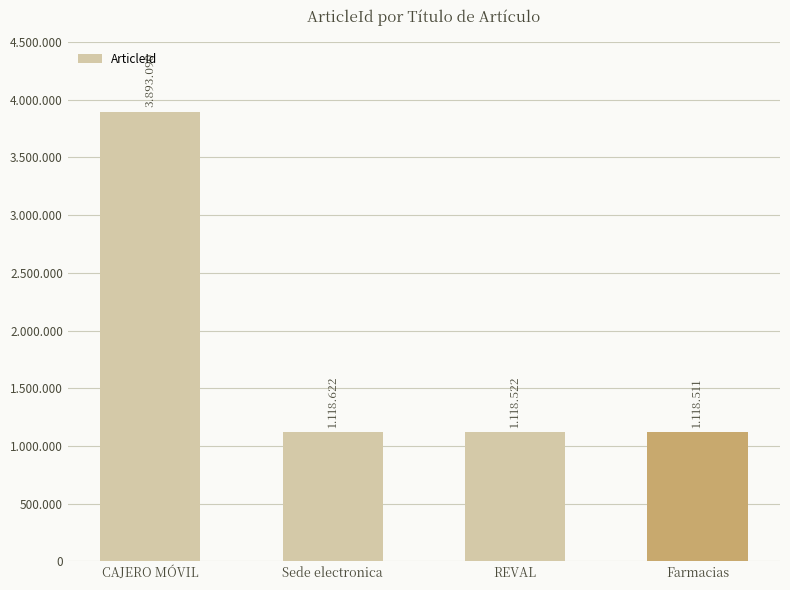

What is the value of the 3rd bar from the left?

1118522